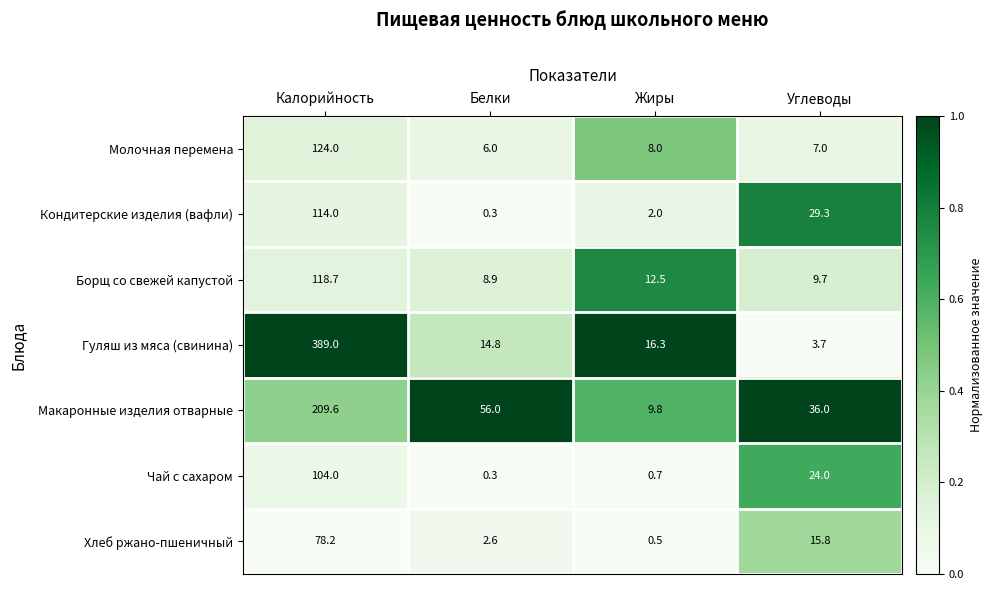

How many categories are shown in the chart?

4